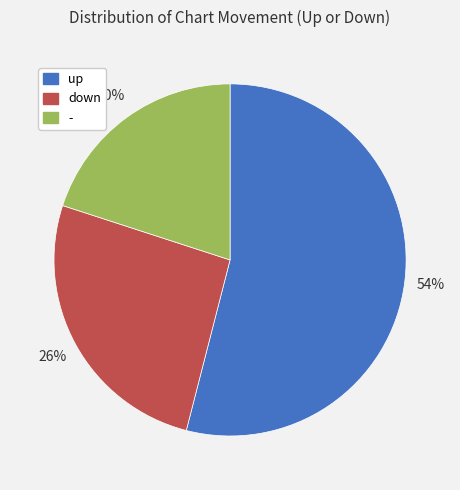

Count the number of slices in the pie.

3